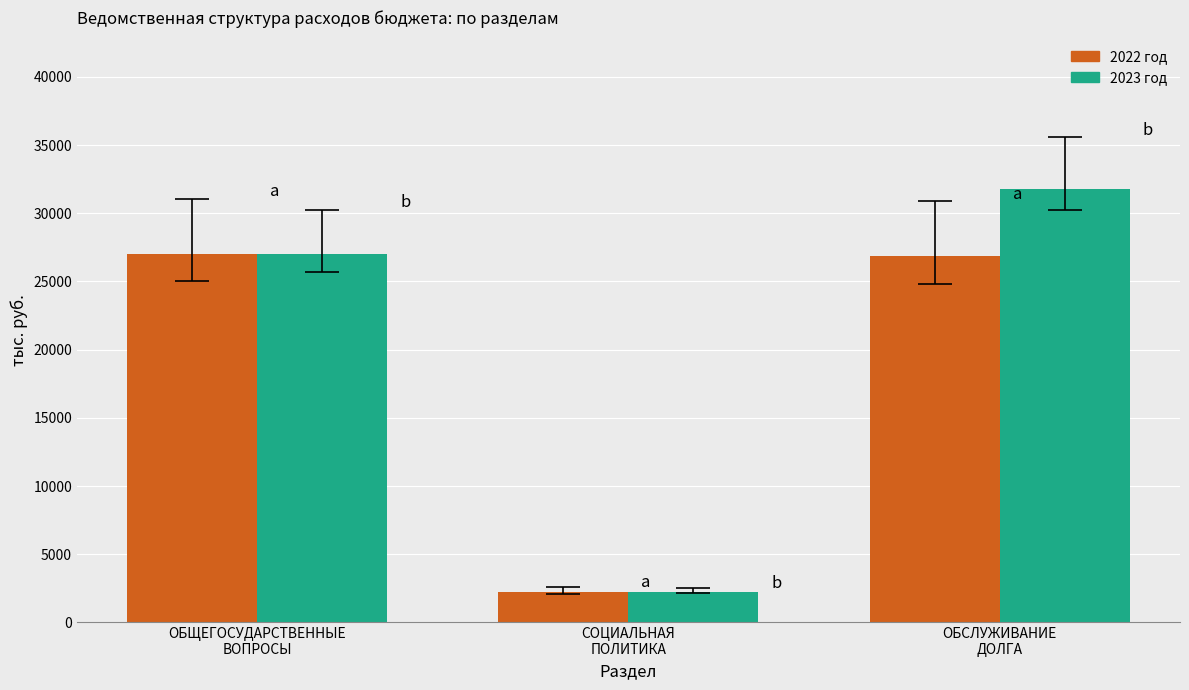

What is the greatest value displayed?

31763.6